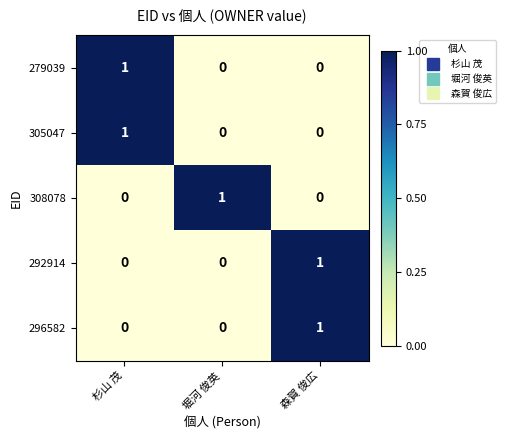

Is it true that 308078 equals 0 at 森賀 俊広?

True